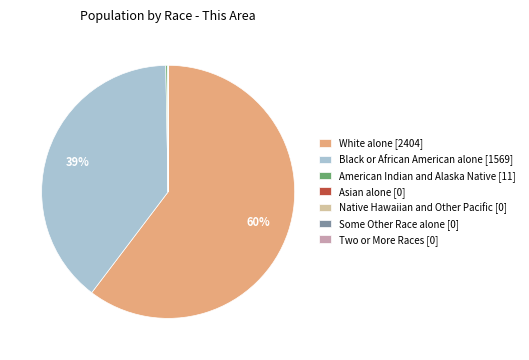

To the nearest percent, what portion does Black or African American alone [1569] represent?

39%